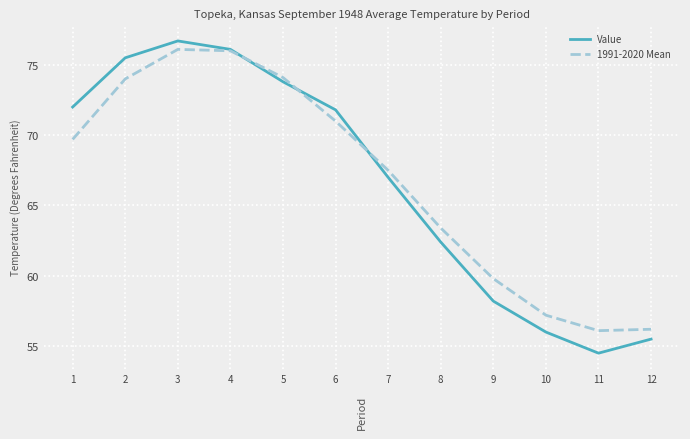

What value does the Value series have at 1?

72.0